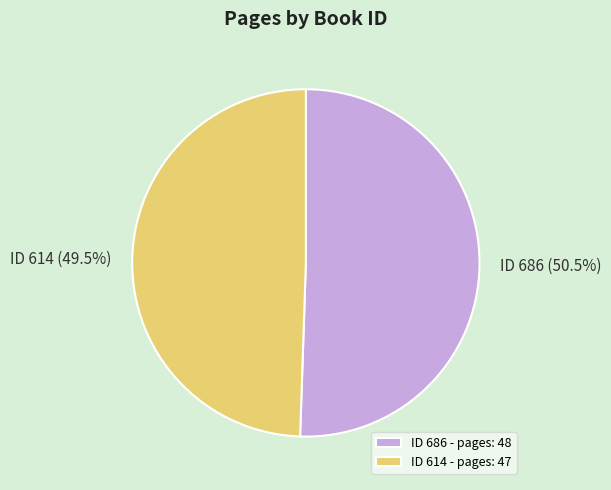

What portion of the pie excludes ID 686 - pages: 48?

49.5%